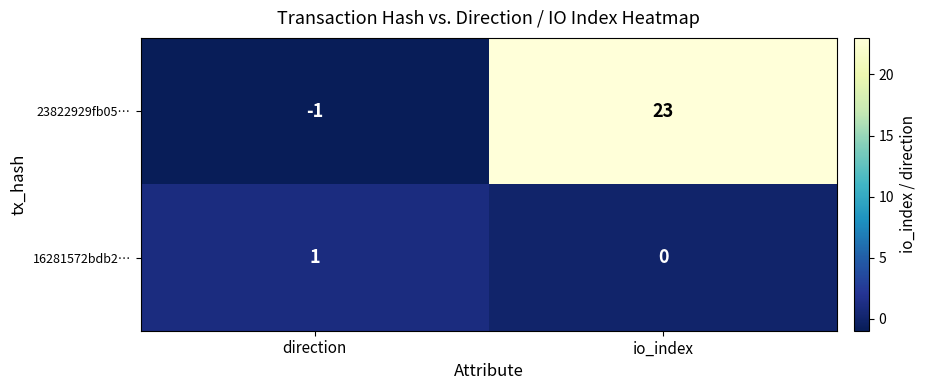

How many series are shown in this chart?

2